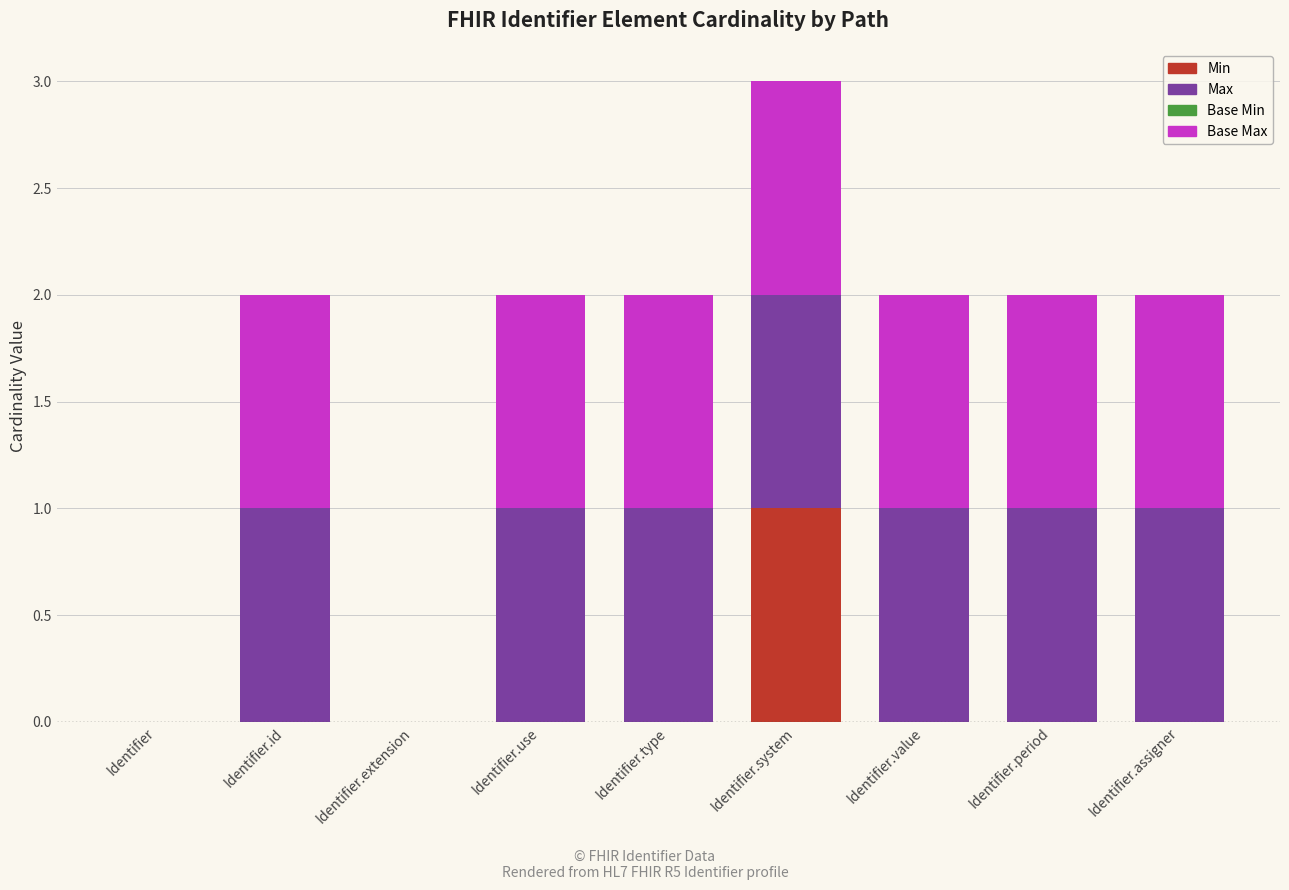

How many series are shown in this chart?

3